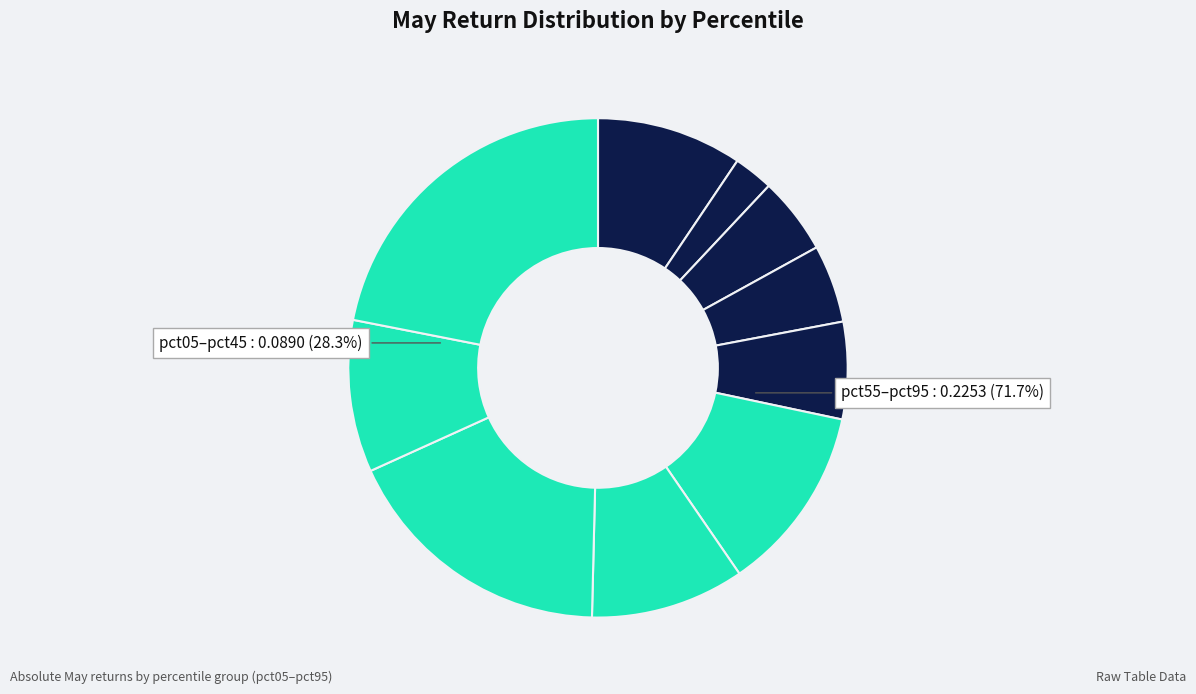

Does pct55 account for over 50% of the chart?

No